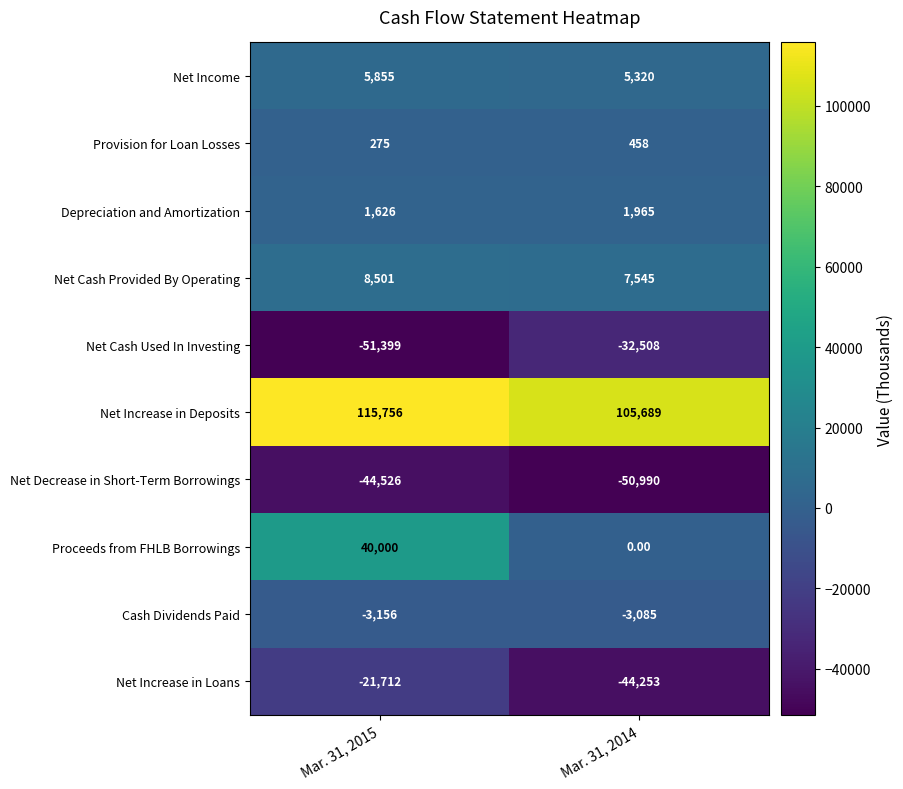

At which category is the sum across all series the highest?

Mar. 31, 2015